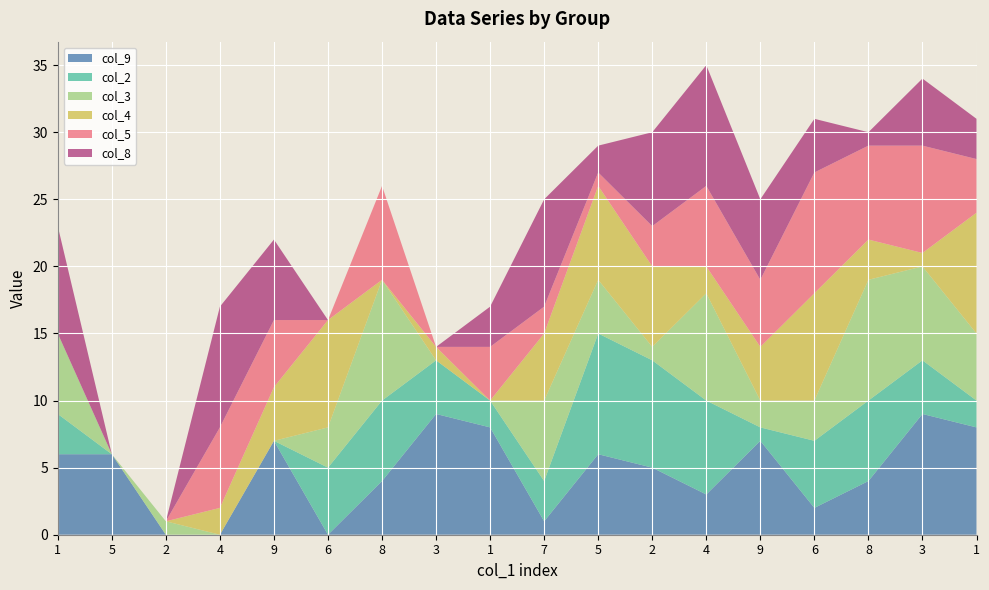

Reading right to left, what are all the values shown in this chart?

col_9: 1=8	3=9	8=4	6=2	9=7	4=3	2=5	5=6	7=1	1=8	3=9	8=4	6=0	9=7	4=0	2=0	5=6	1=6
col_2: 1=2	3=4	8=6	6=5	9=1	4=7	2=8	5=9	7=3	1=2	3=4	8=6	6=5	9=0	4=0	2=0	5=0	1=3
col_3: 1=5	3=7	8=9	6=3	9=2	4=8	2=1	5=4	7=6	1=0	3=0	8=9	6=3	9=0	4=0	2=1	5=0	1=6
col_4: 1=9	3=1	8=3	6=8	9=4	4=2	2=6	5=7	7=5	1=0	3=1	8=0	6=8	9=4	4=2	2=0	5=0	1=0
col_5: 1=4	3=8	8=7	6=9	9=5	4=6	2=3	5=1	7=2	1=4	3=0	8=7	6=0	9=5	4=6	2=0	5=0	1=0
col_8: 1=3	3=5	8=1	6=4	9=6	4=9	2=7	5=2	7=8	1=3	3=0	8=0	6=0	9=6	4=9	2=0	5=0	1=8